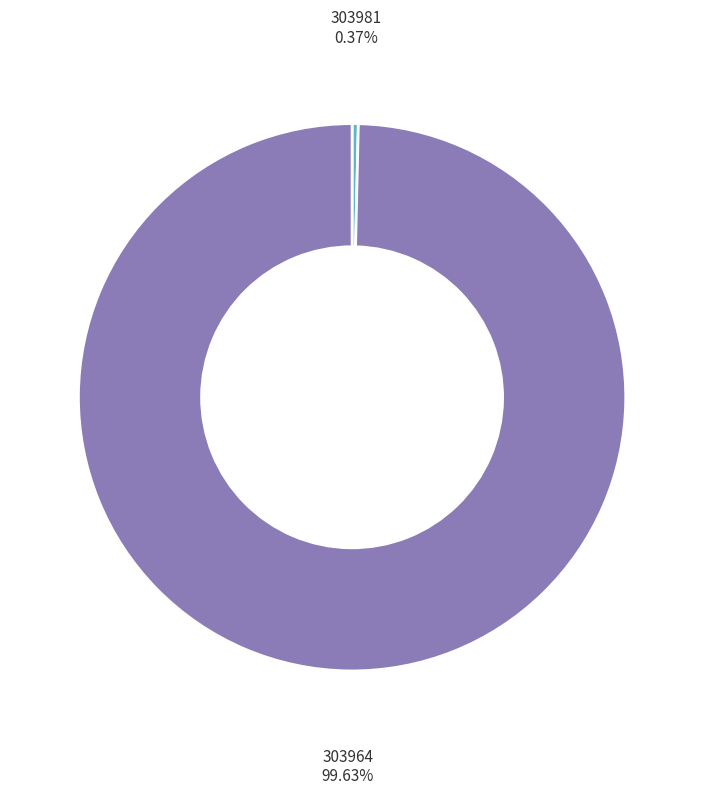

Does 303981 account for over 50% of the chart?

No